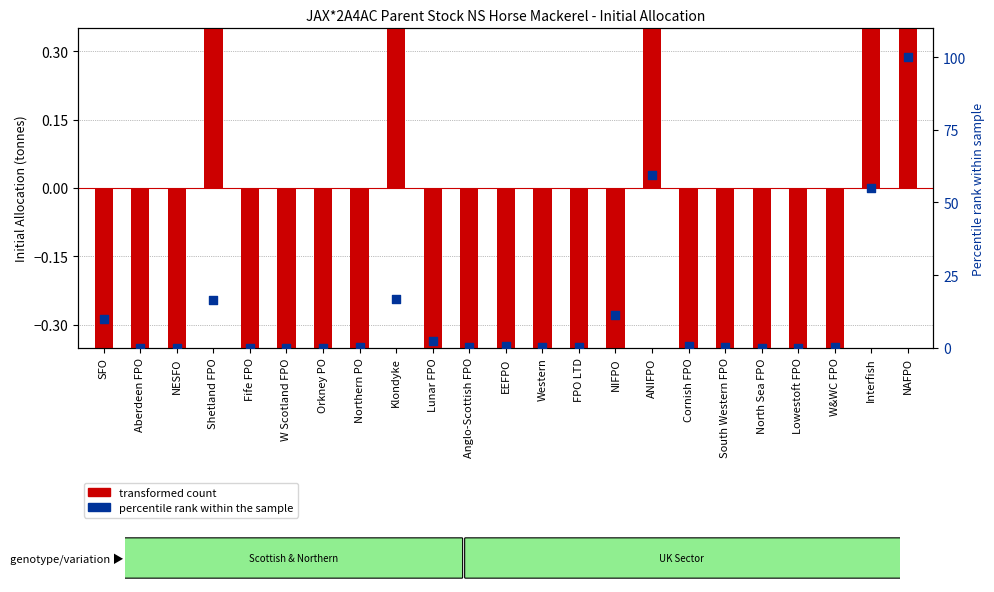

At which category is the sum across all series the highest?

NAFPO